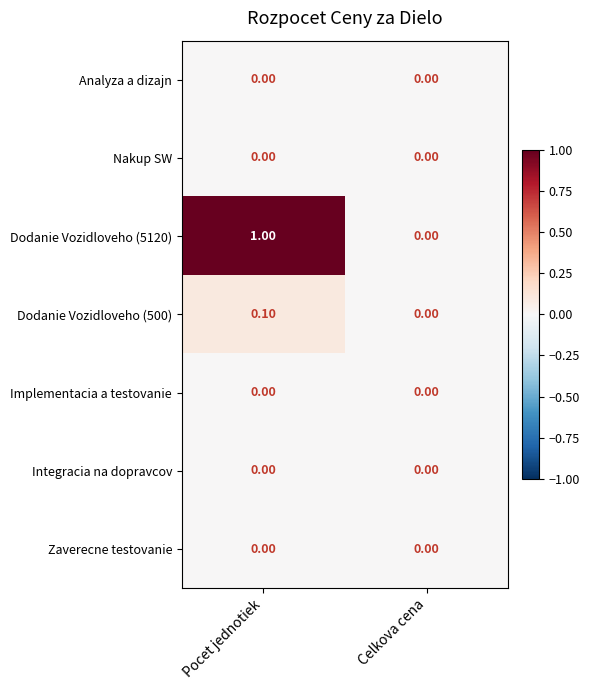

Which series has the largest range (max minus min)?

Dodanie Vozidloveho (5120)